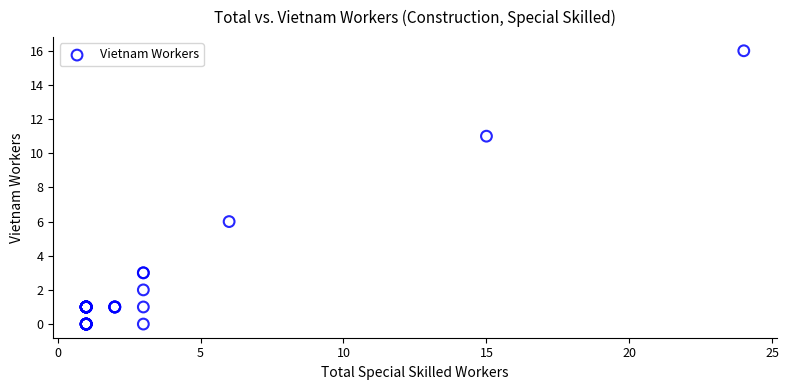

What Y value in the scatter plot is closest to 8?

6